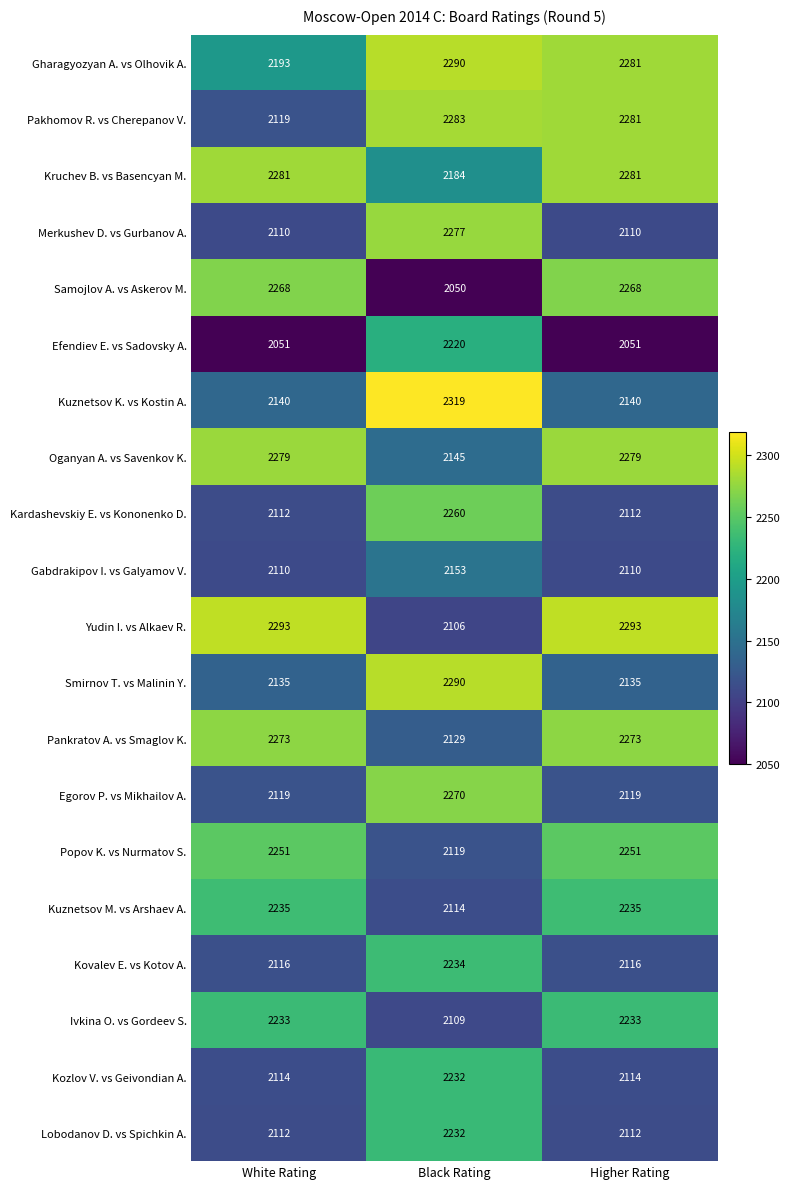

The value of Yudin I. vs Alkaev R. at White Rating is 4051. True or false?

False